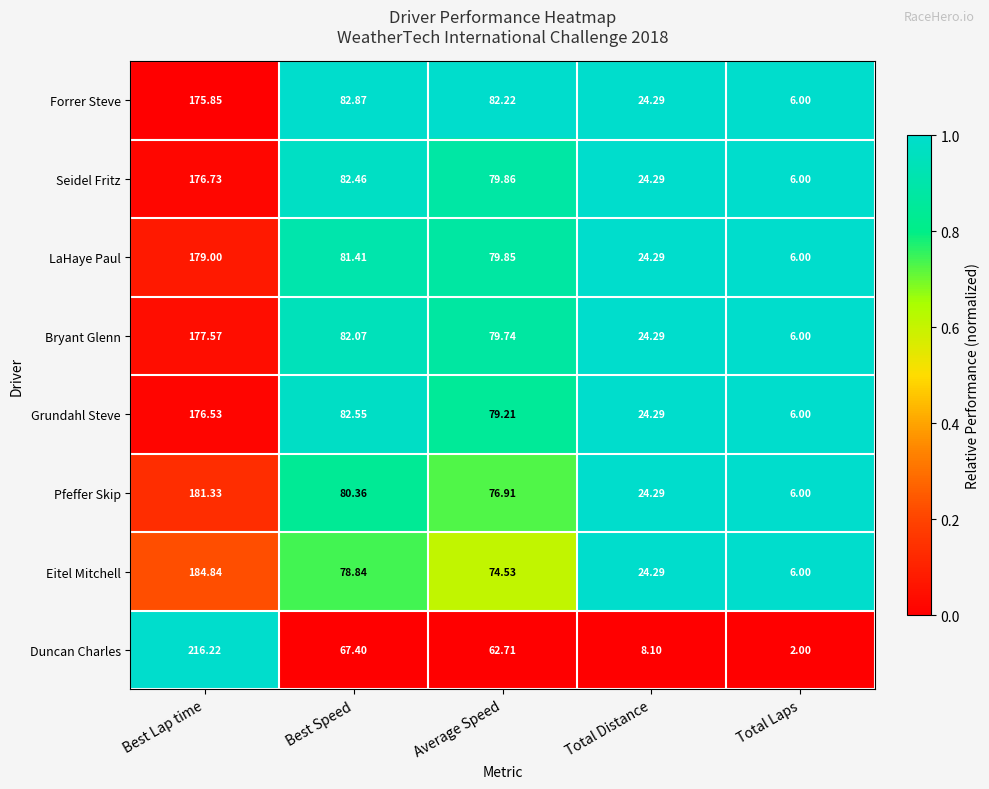

Where does the LaHaye Paul series first go above 79?

Best Lap time